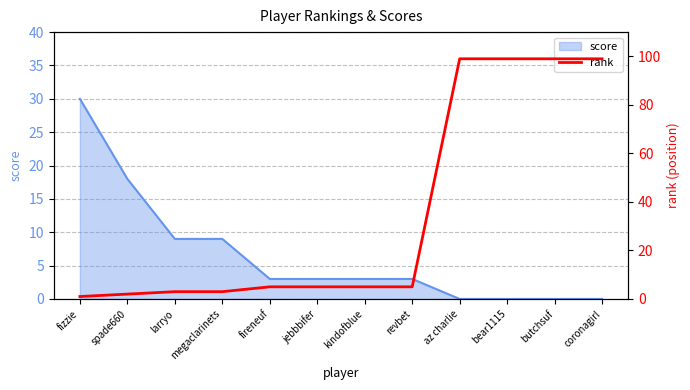

Reading right to left, extract all data points from this chart.

coronagirl=99	butchsuf=99	bear1115=99	az charlie=99	revbet=5	kindofblue=5	jebbbifer=5	fireneuf=5	megaclarinets=3	larryo=3	spade660=2	fizzie=1